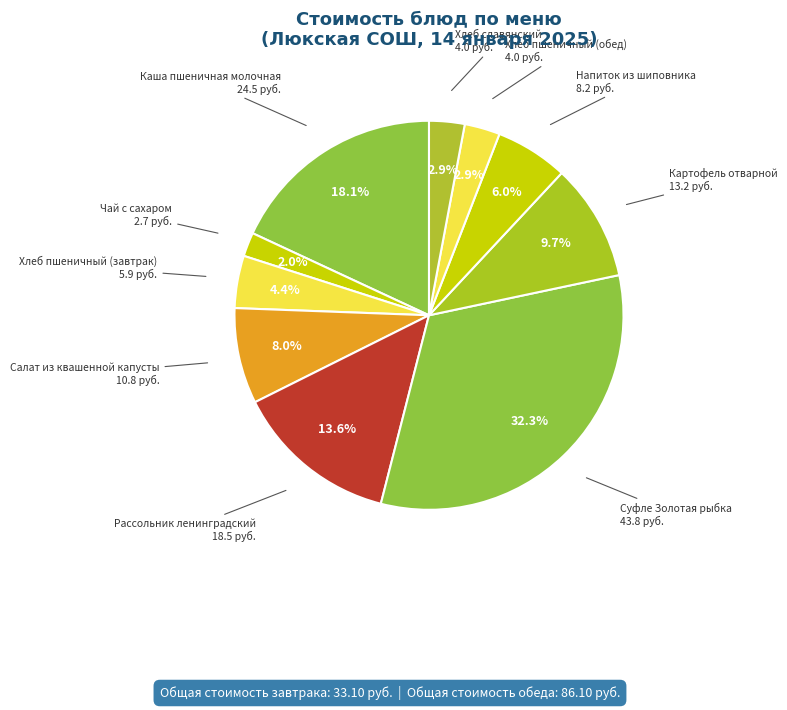

The Суфле Золотая рыбка slice represents 32% of the pie. True or false?

True